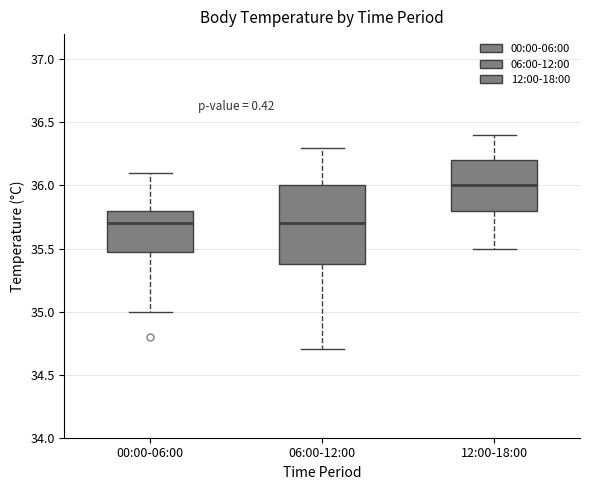

Where is the upper edge of the box for 06:00-12:00 on the y-axis? The values are not printed on the chart, so give them approximately, as read against the axis.

36.0